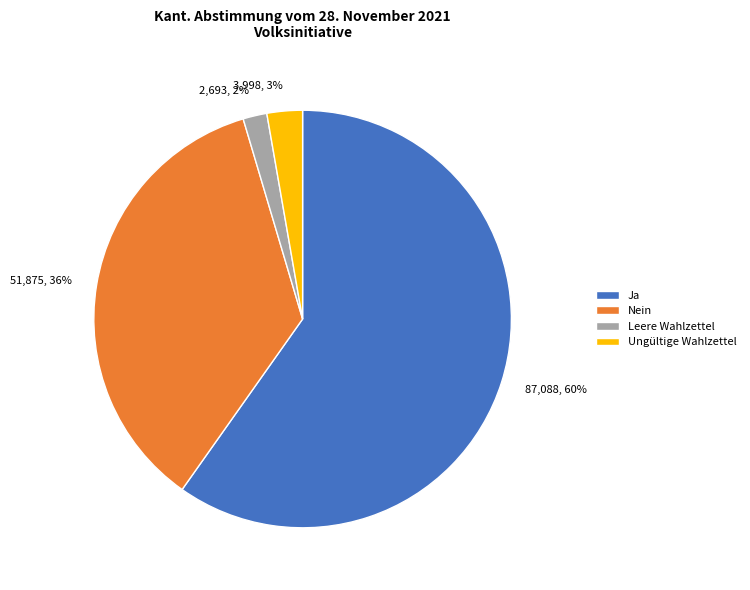

What is the largest slice in the pie chart?

Ja